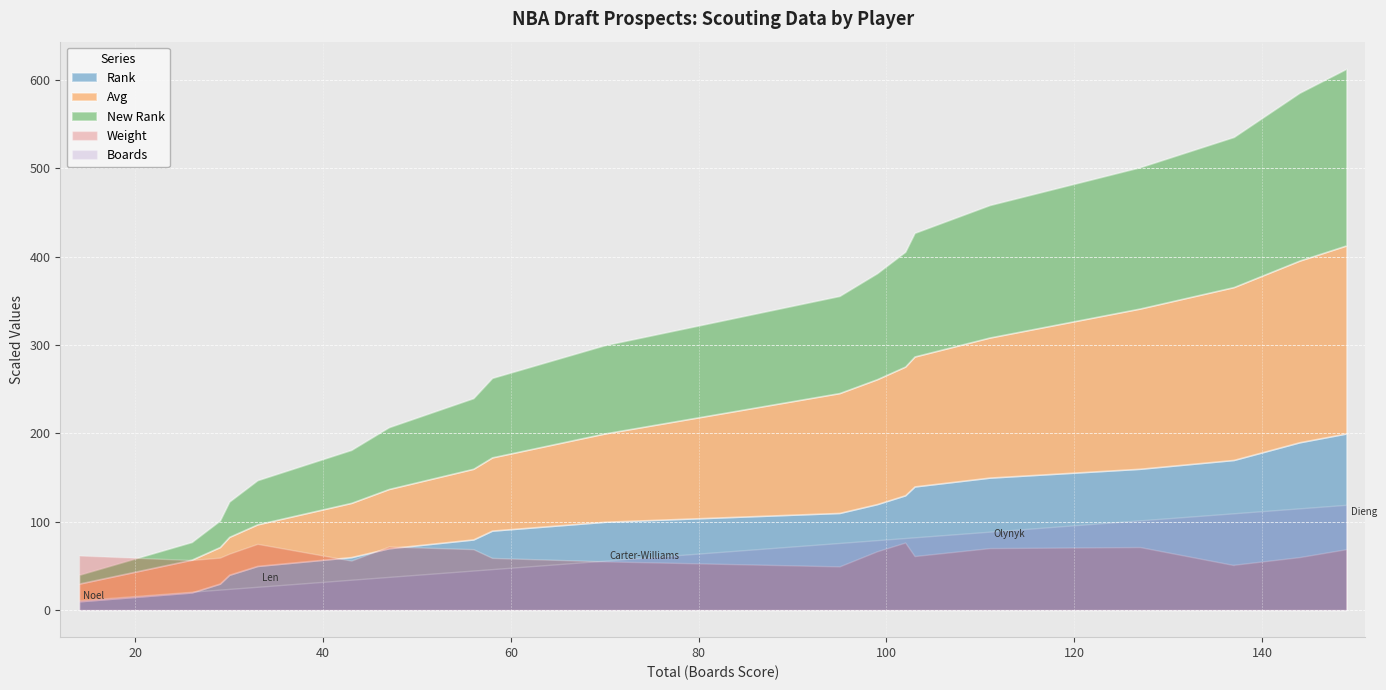

True or false: New Rank has more than 2 points higher than both neighbors.

False